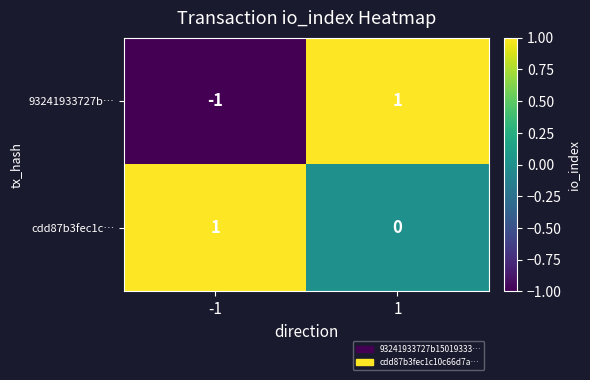

Is the value of 93241933727b… at -1 greater than the value of cdd87b3fec1c… at 1?

No